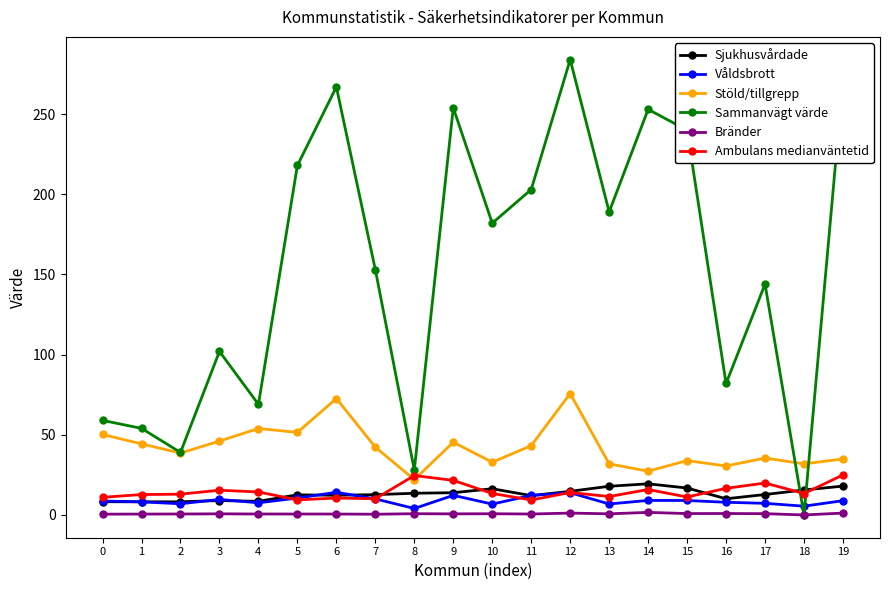

True or false: Bränder and Sjukhusvårdade intersect in this chart.

False